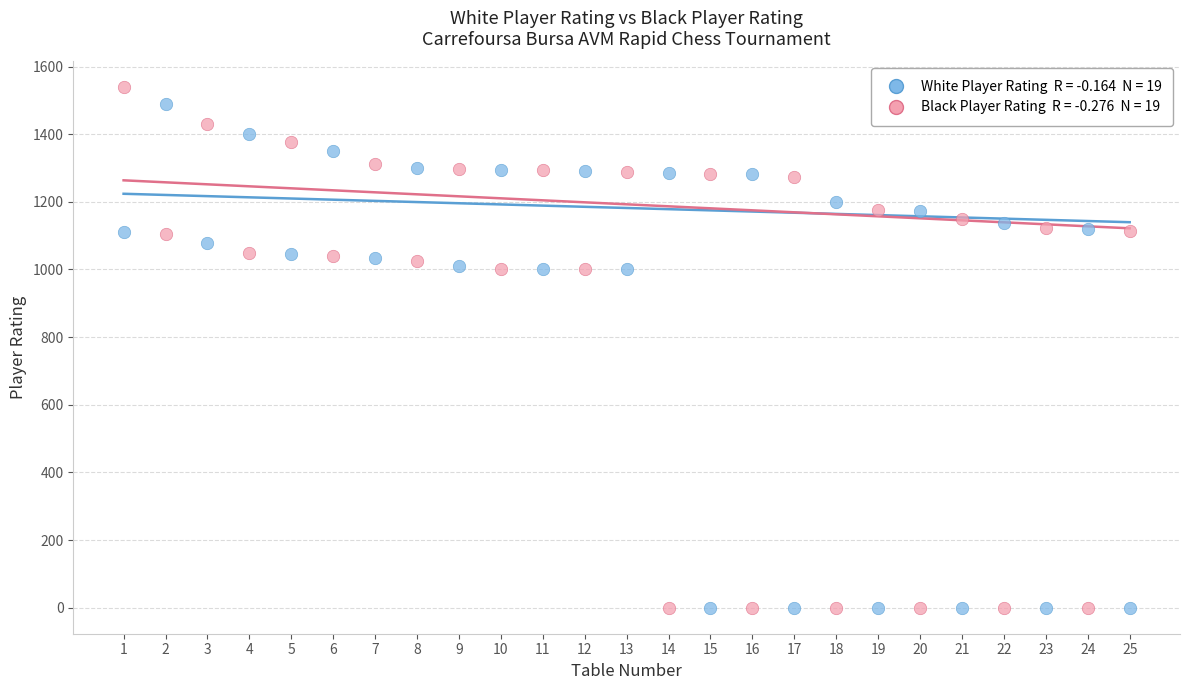

Across all data points, what is the range of X values (max minus min)?

24